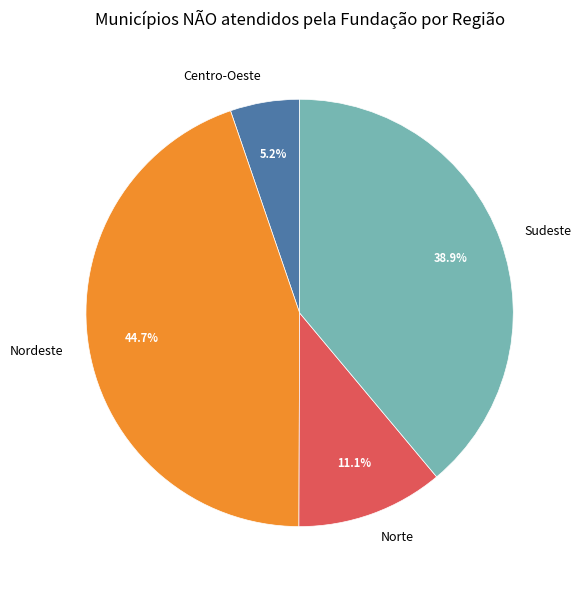

To the nearest percent, what portion does Norte represent?

11%